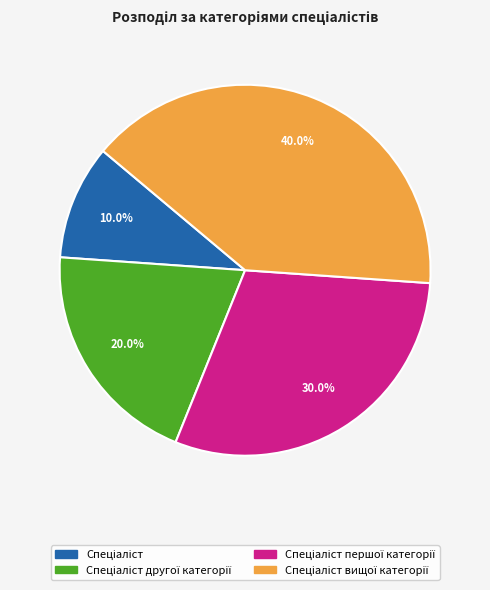

Is there a majority slice in this chart?

No